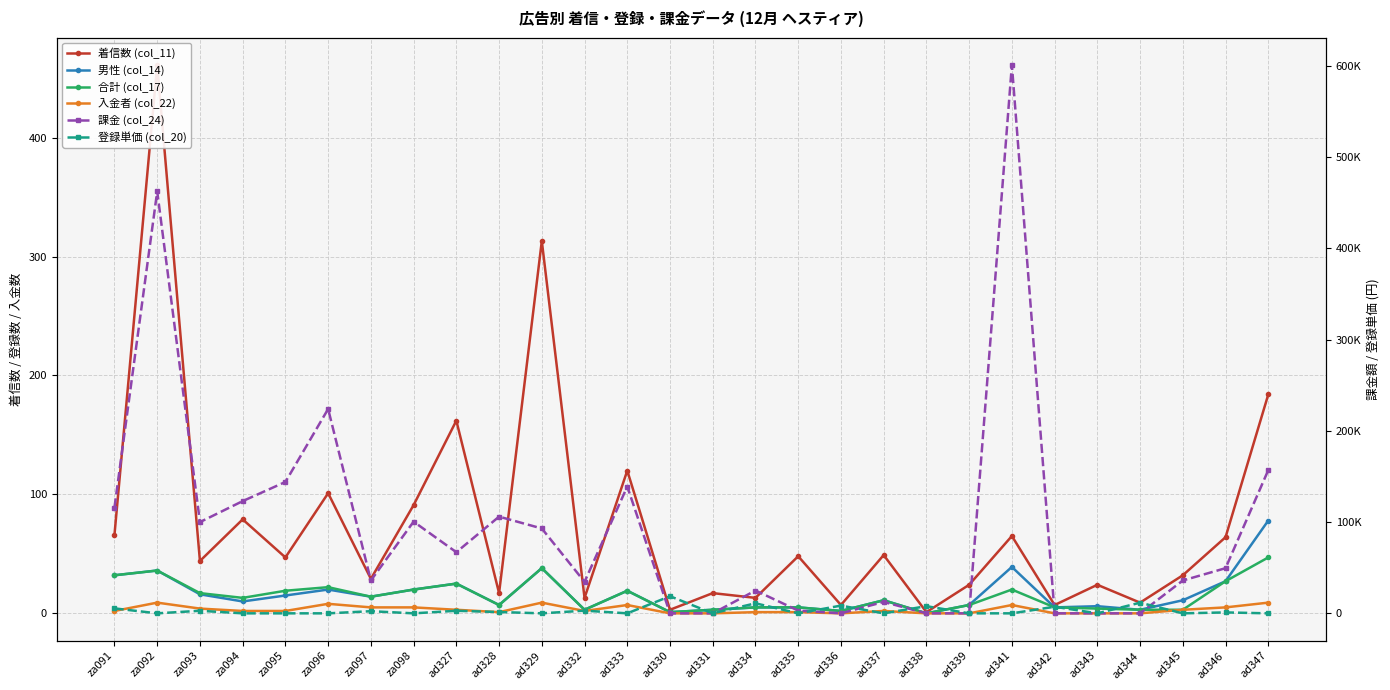

At which category does 男性 (col_14) reach its first local peak?

za092